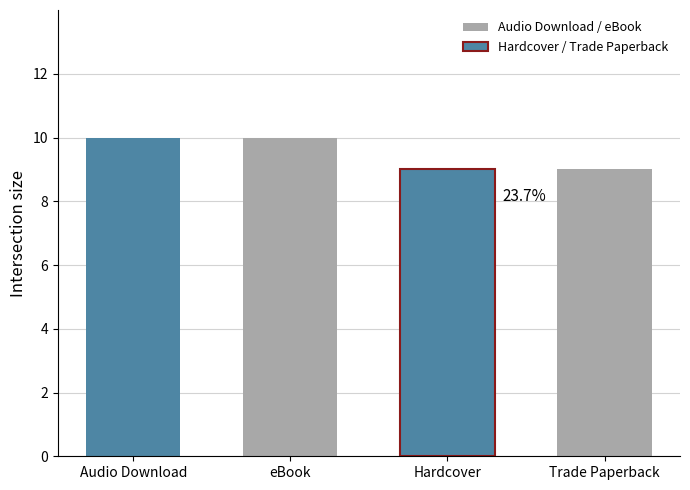

Rank the categories by value from highest to lowest.

Audio Download, eBook, Hardcover, Trade Paperback